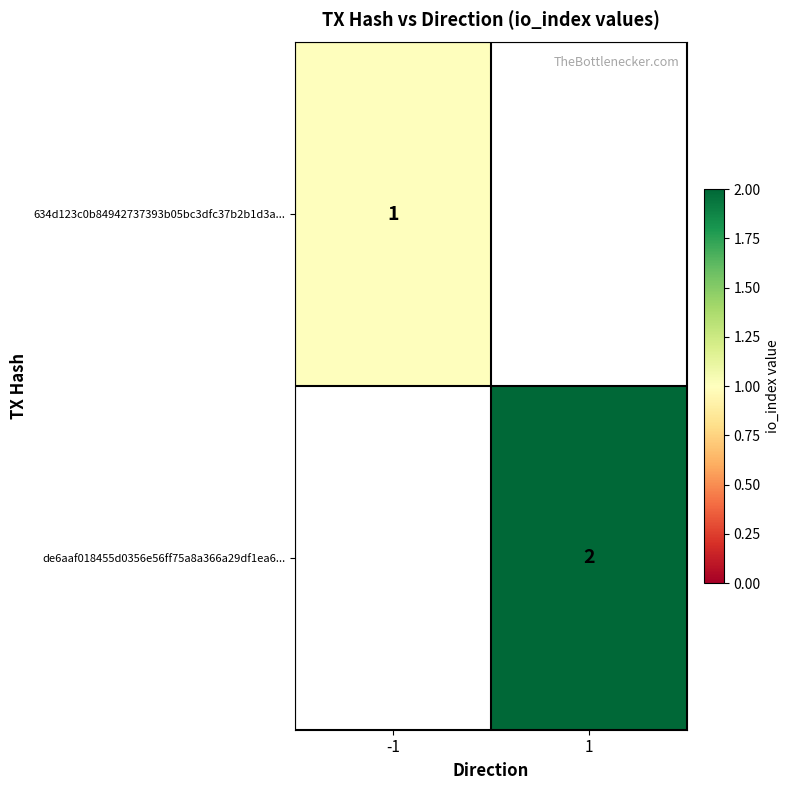

True or false: 634d123c0b84942737393b05bc3dfc37b2b1d3a... has a value of 1 at -1.

True